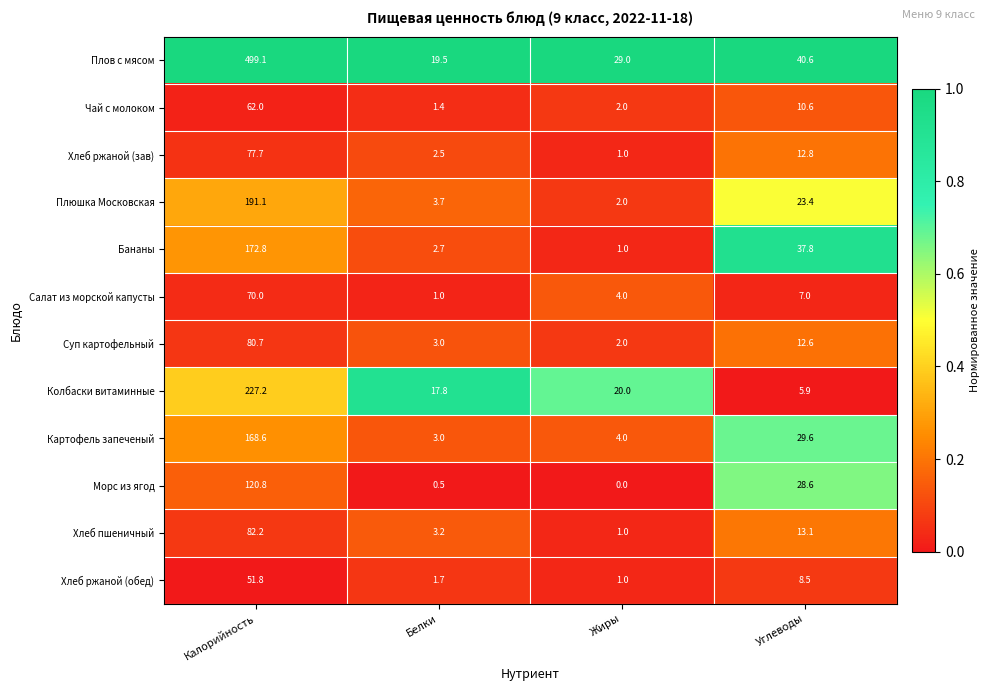

At how many categories does at least one series exceed 0?

4